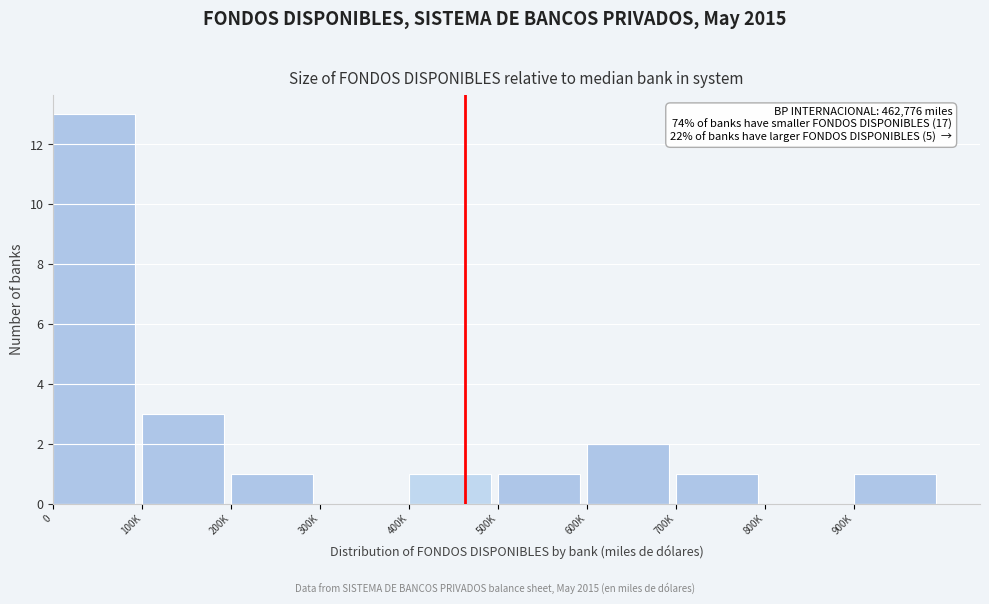

Reading right to left, extract all data points from this chart.

900K=1	800K=0	700K=1	600K=2	500K=1	400K=1	300K=0	200K=1	100K=3	0=13